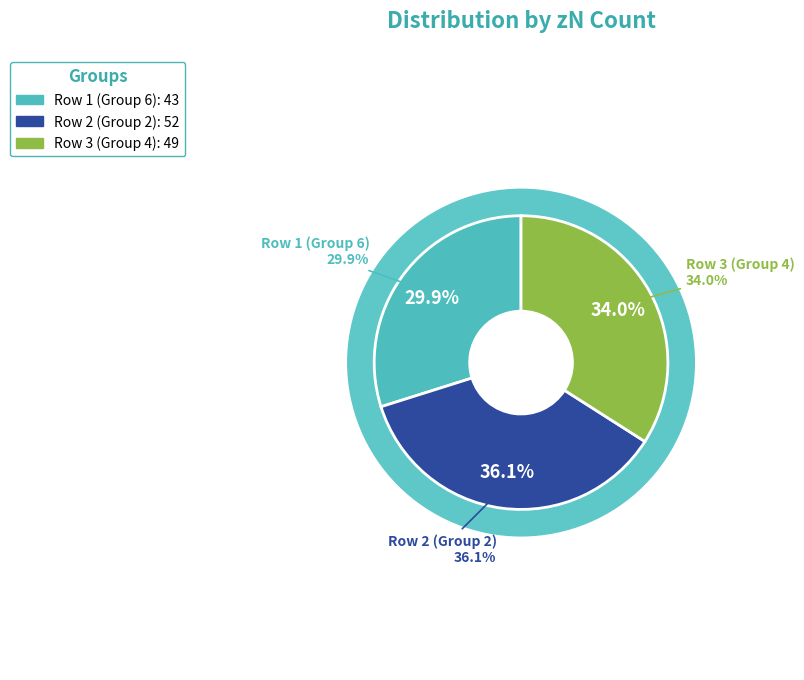

Is it true that 4 is 34% of the pie?

True